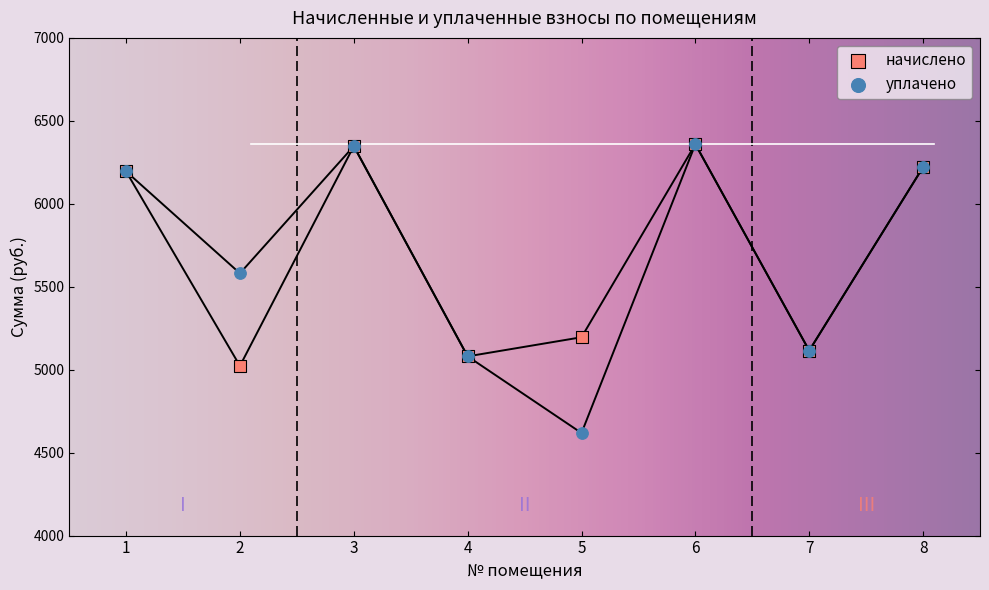

Across all series, what Y value is closest to 5488?

5580.8